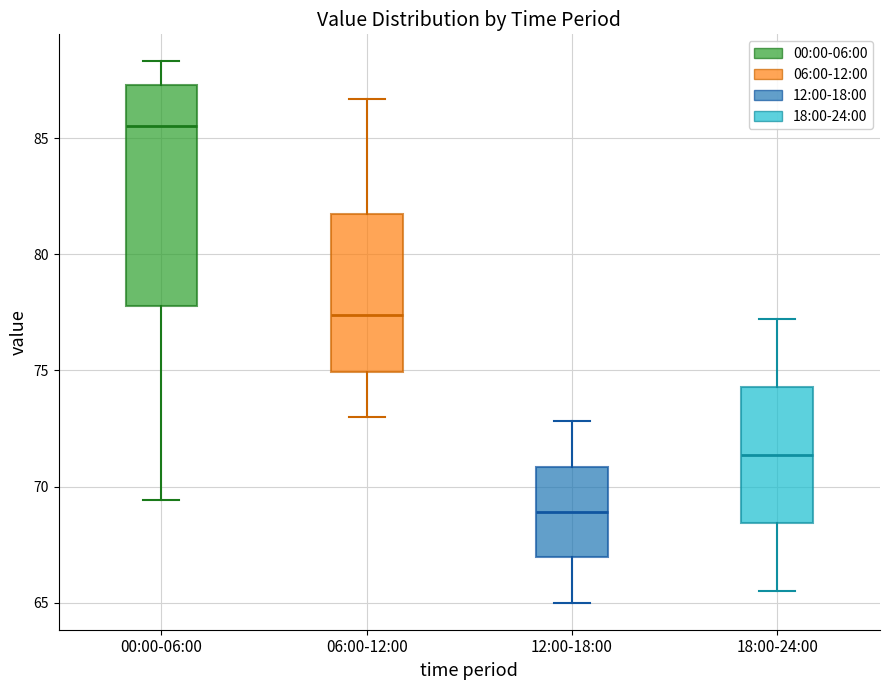

Where is the lower edge of the box for 06:00-12:00 on the y-axis? The values are not printed on the chart, so give them approximately, as read against the axis.

75.0